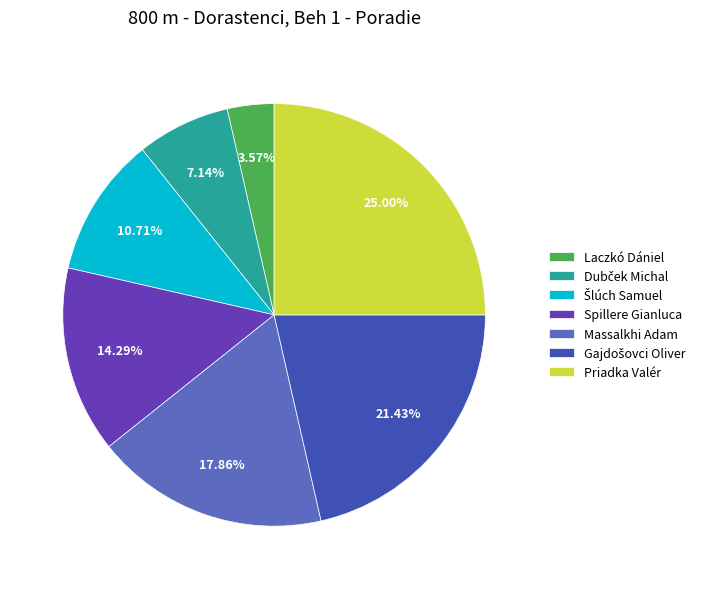

Which category has the smallest portion of the pie?

Laczkó Dániel